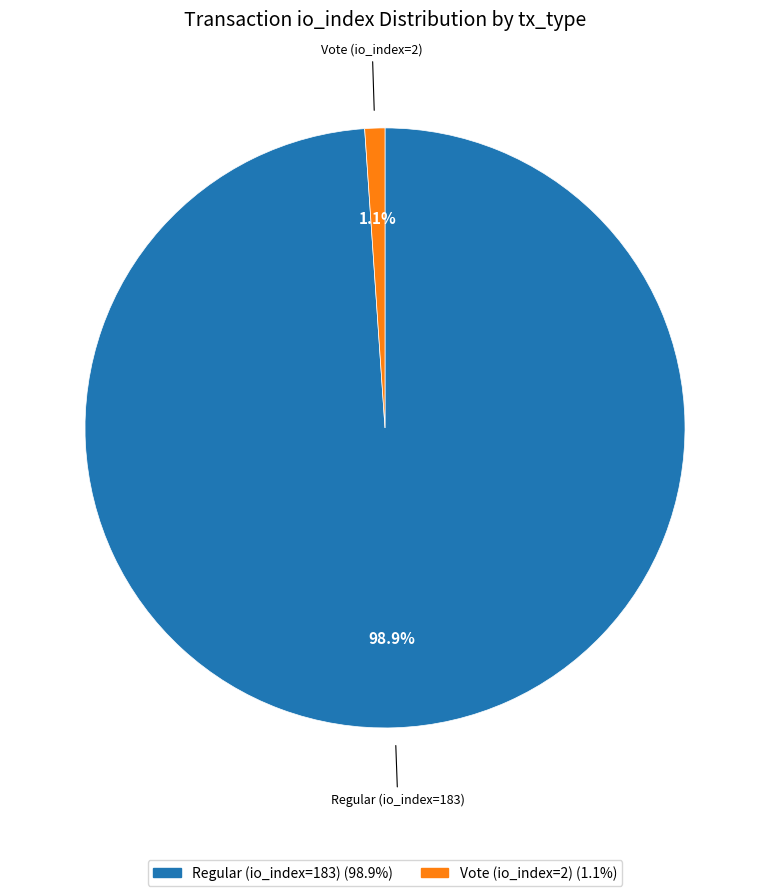

How much of the chart is everything except Vote (io_index=2)?

98.9%